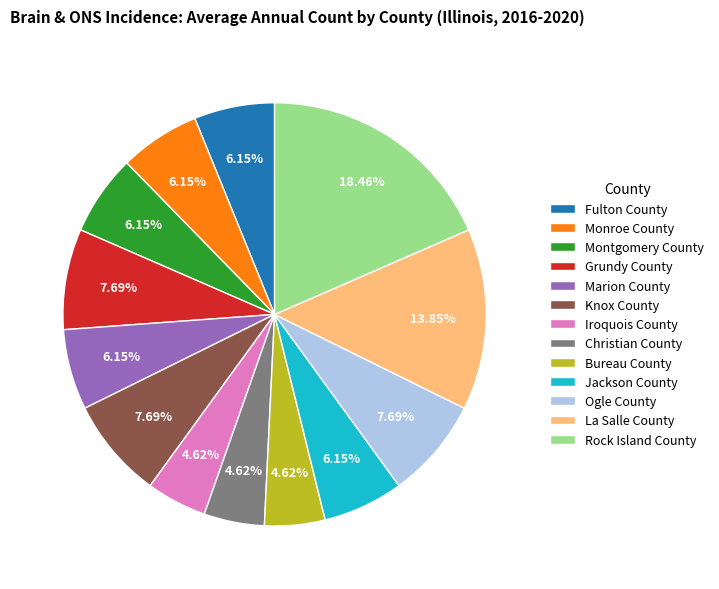

Which slice is the largest?

Rock Island County